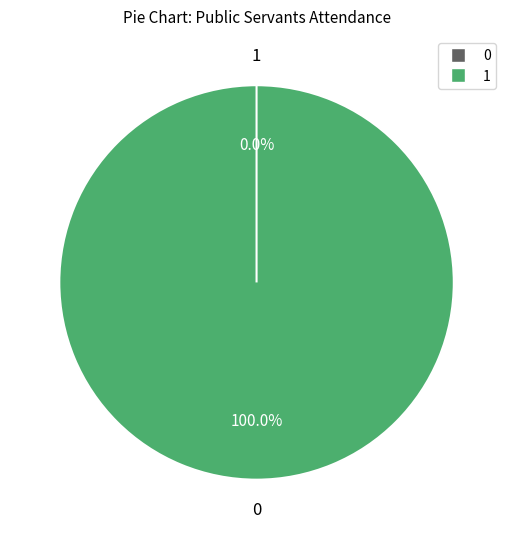

To the nearest percent, what is the average slice percentage?

17%